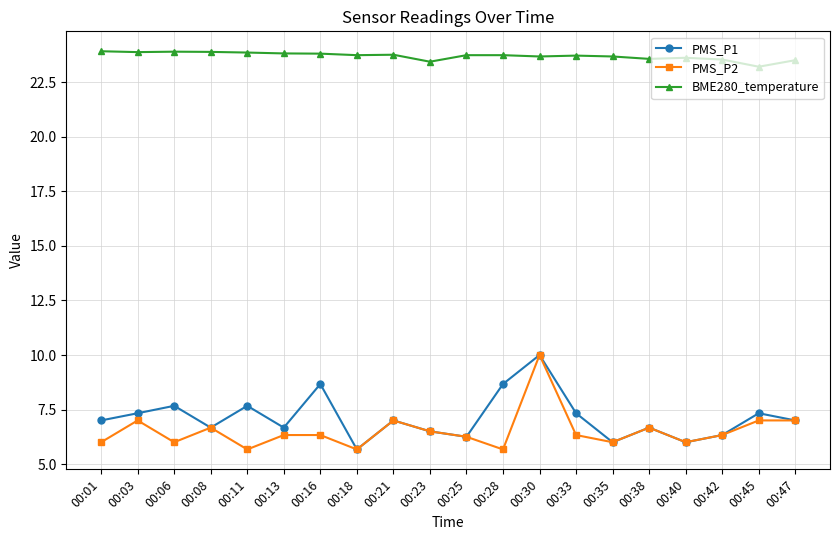

True or false: BME280_temperature has more than 0 points higher than both neighbors.

True